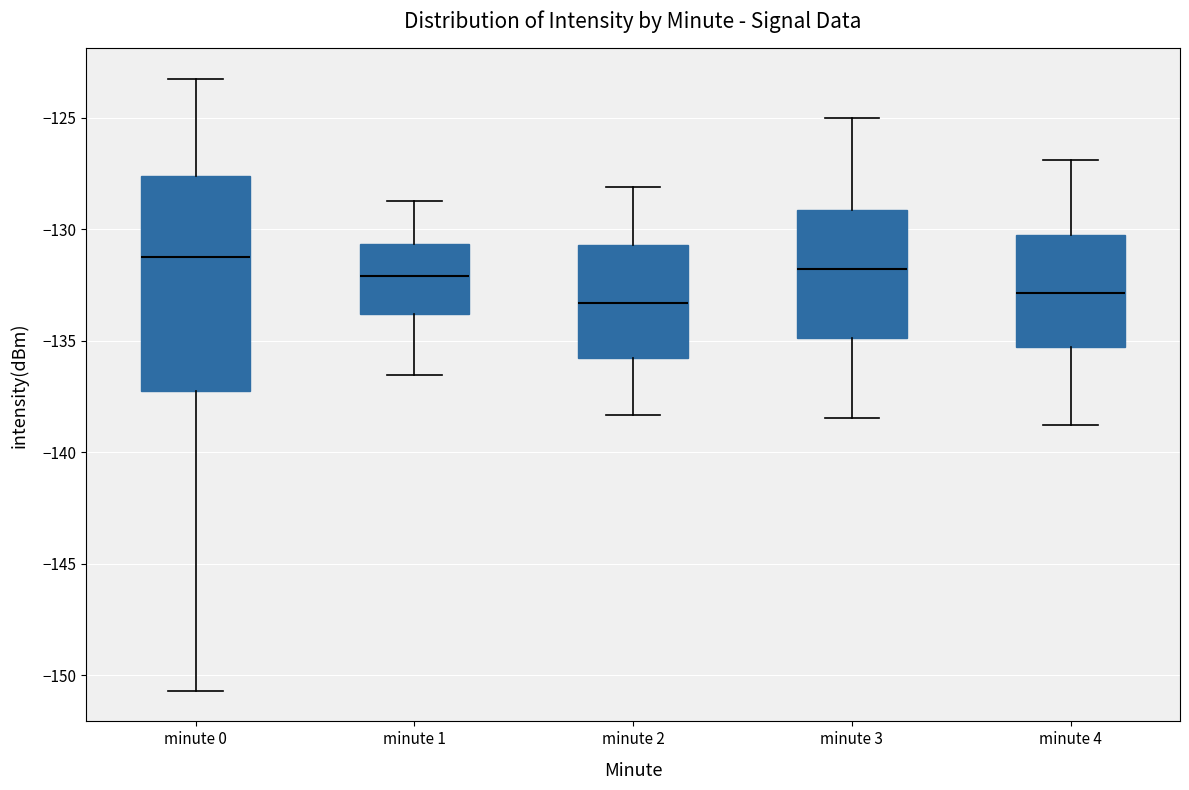

Which box's median line is the highest?

minute 0